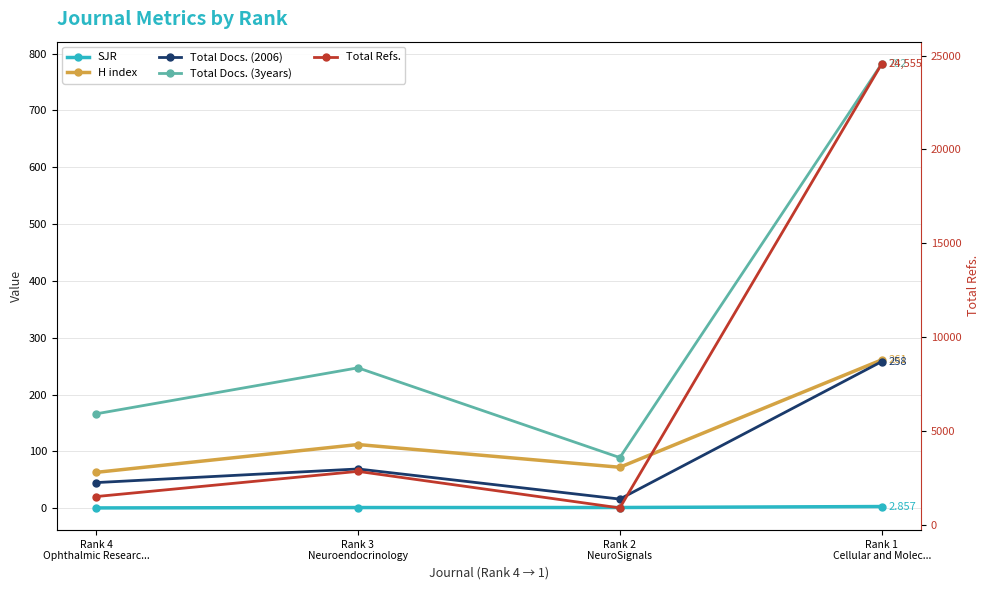

True or false: Total Refs. has a value of 891.0 at Rank 2
NeuroSignals.

True